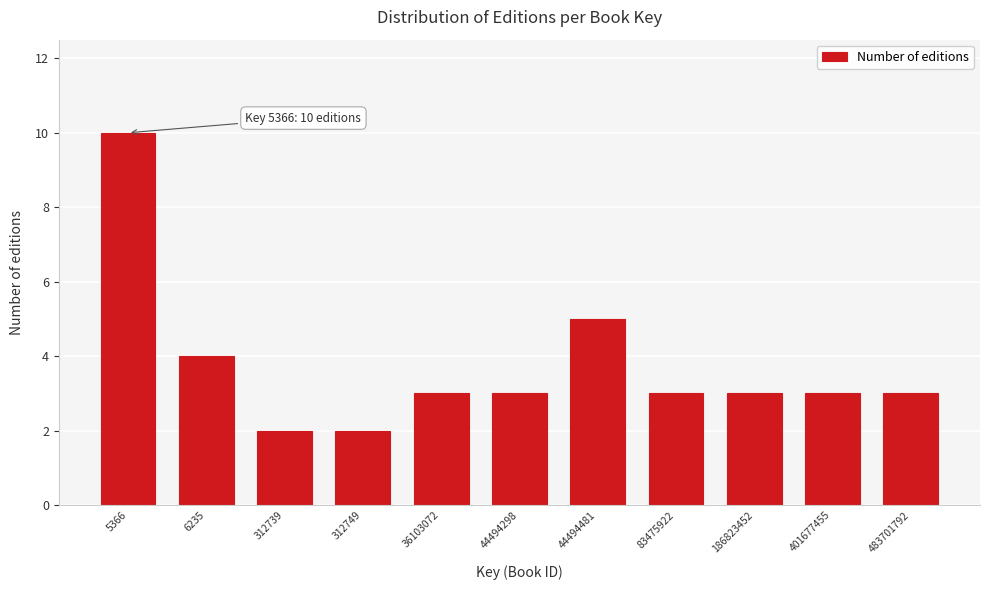

Reading left to right, extract all data points from this chart.

5366=10	6235=4	312739=2	312749=2	36103072=3	44494298=3	44494481=5	83475922=3	186823452=3	401677455=3	483701792=3